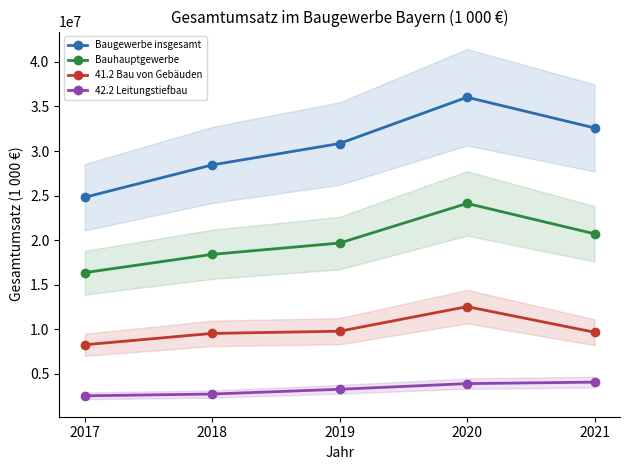

Where is the first local maximum for Bauhauptgewerbe?

2020